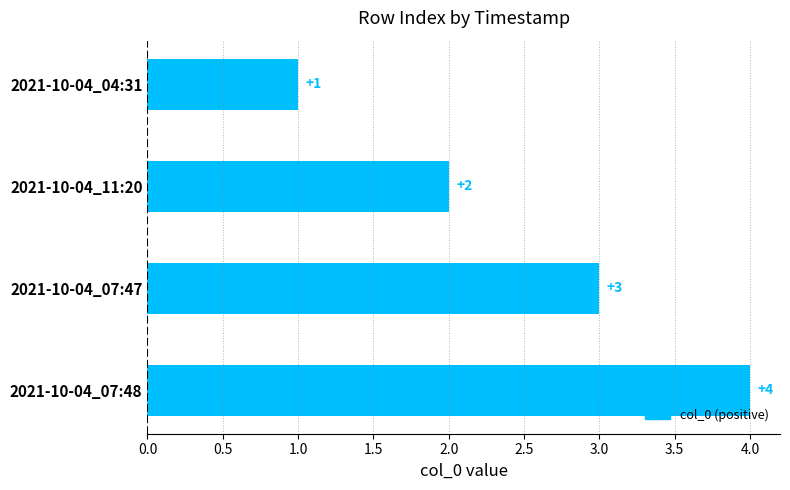

At which label is the value closest to 2?

2021-10-04_11:20